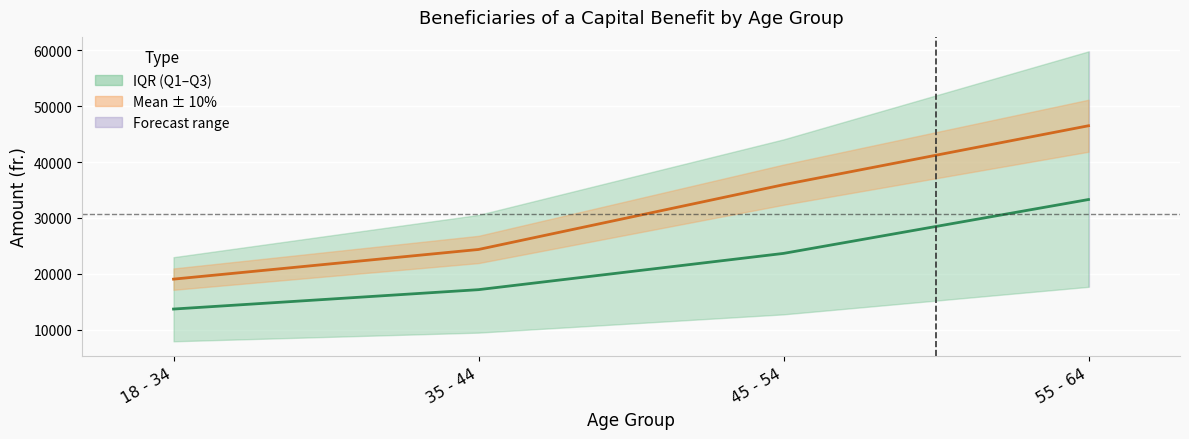

What is the difference between the maximum and minimum values in the Median series?

19576.0